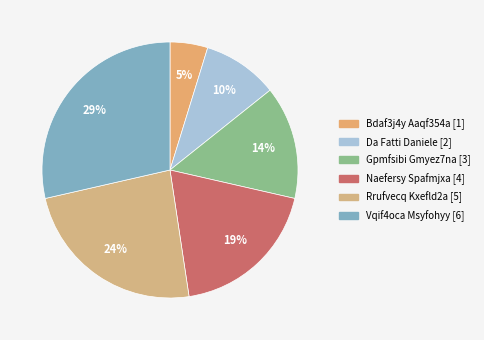

True or false: Da Fatti Daniele accounts for 22% of the total.

False